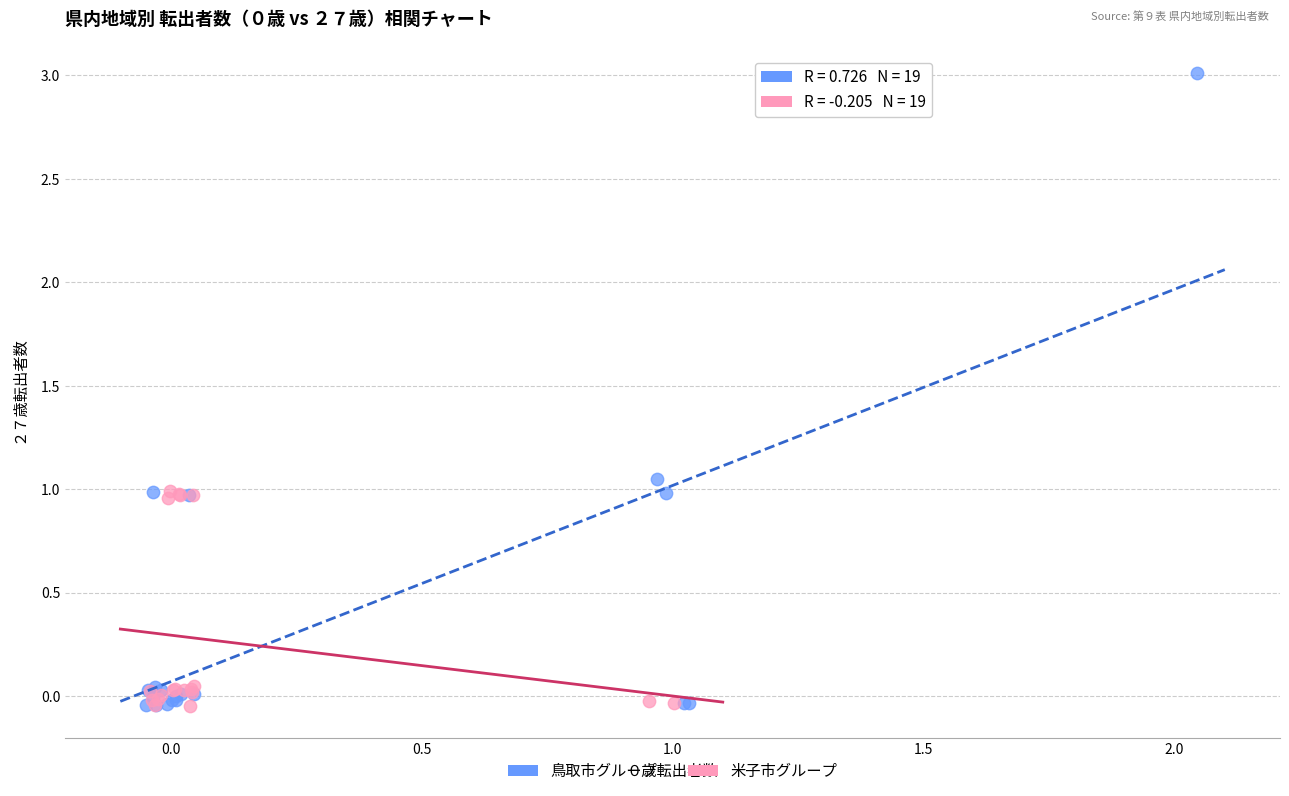

Which series has the largest Y range (max minus min)?

鳥取市グループ